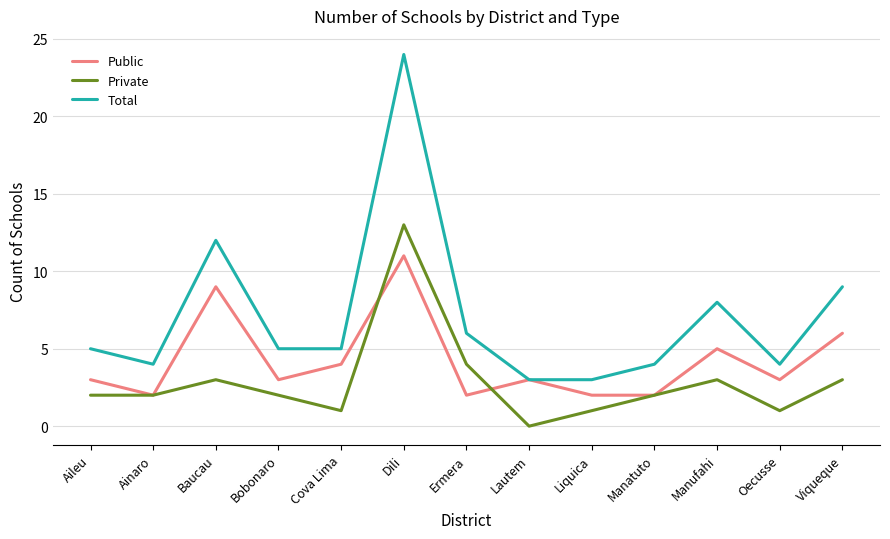

Which series has the largest total across all categories?

Total